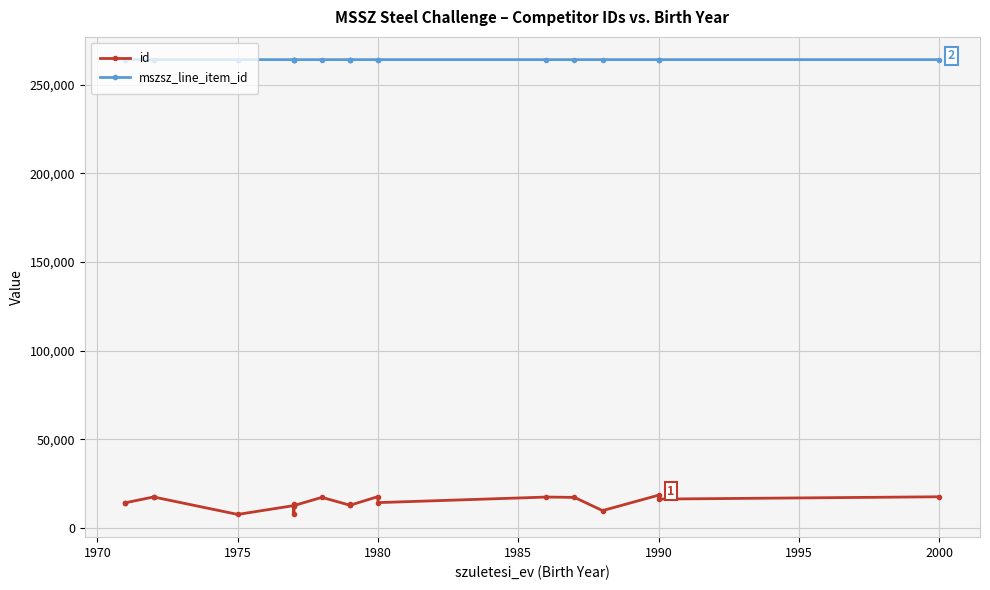

How many mszsz_line_item_id values are between 264119 and 264120?

21